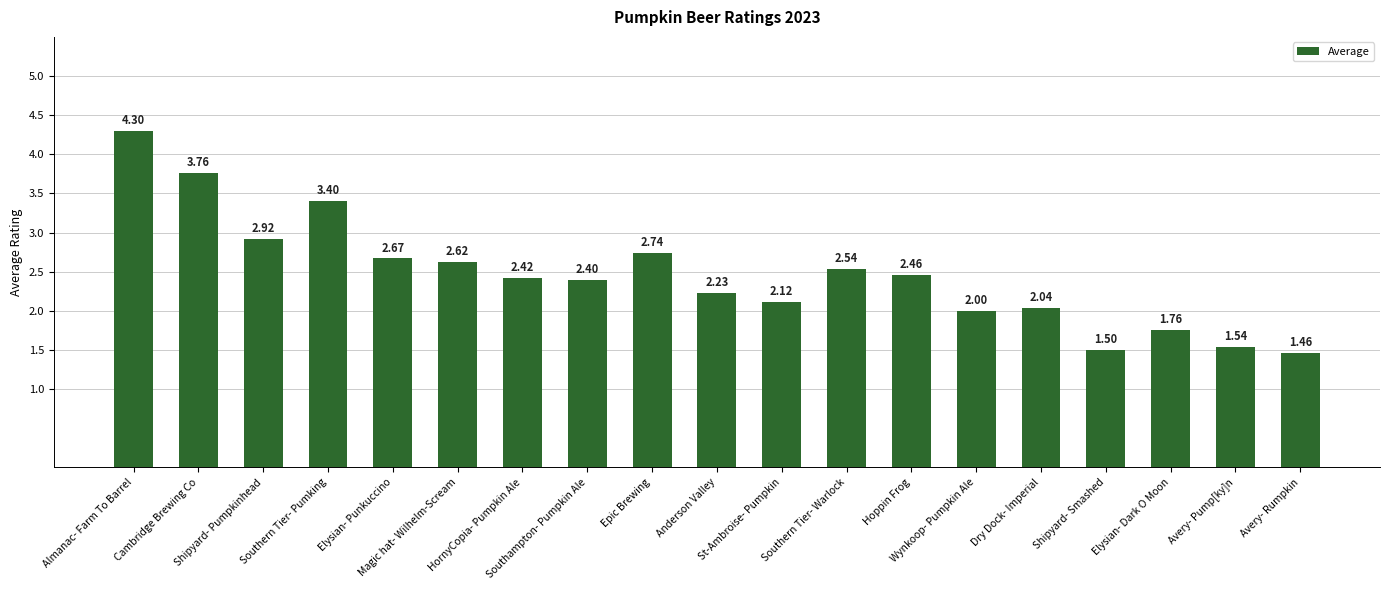

Which has a higher value, Almanac- Farm To Barrel or Elysian- Dark O Moon?

Almanac- Farm To Barrel